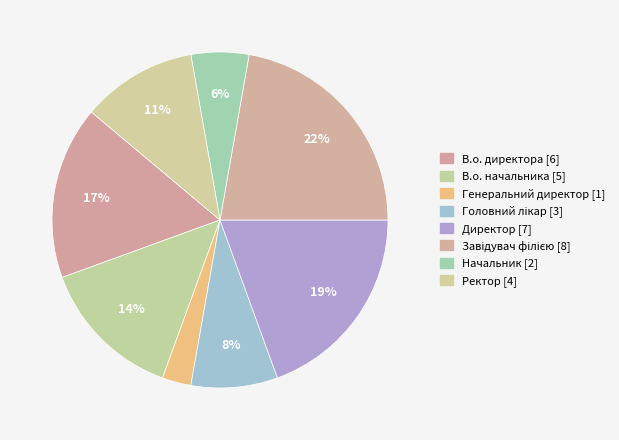

Does any single category account for the majority?

No